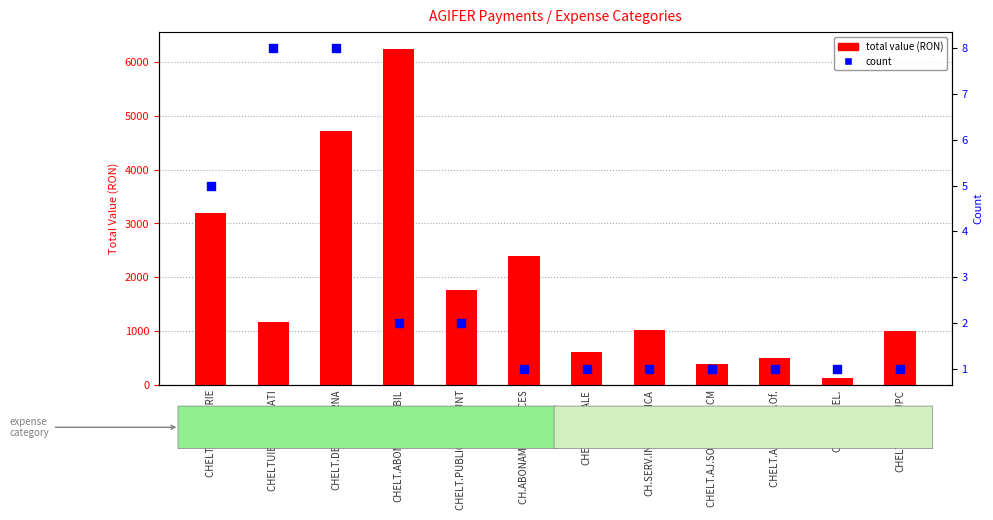

Is the value of total value at CHELTUIELI CHIRIE greater than the value of count at CHELT.AJ.SOCIAL CF.CCM?

Yes